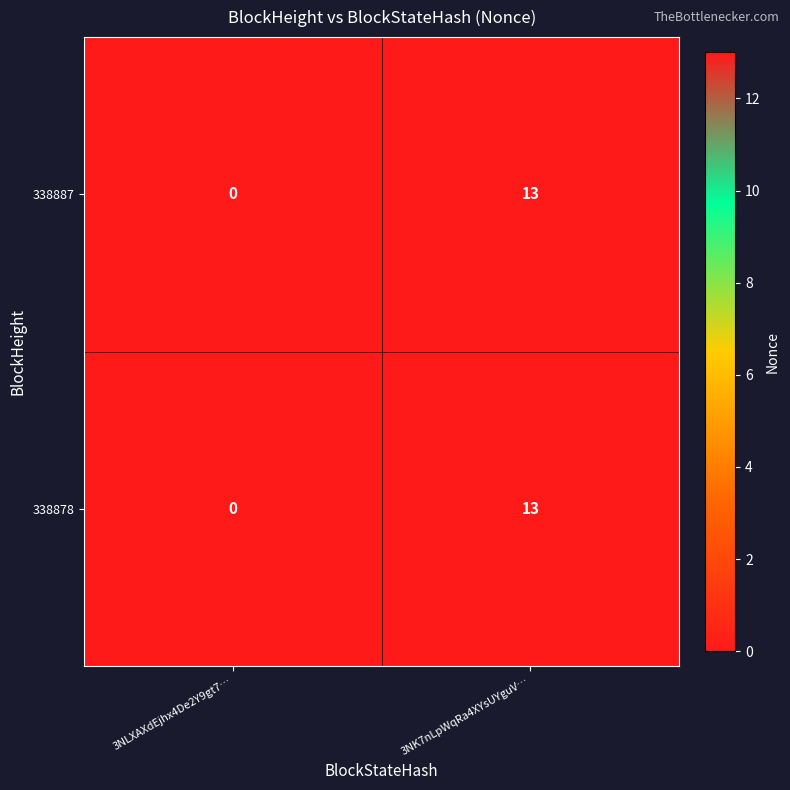

Reading left to right, what are all the values shown in this chart?

338887: 3NLXAXdEjhx4De2Y9gt7…=0	3NK7nLpWqRa4XYsUYguV…=13
338878: 3NLXAXdEjhx4De2Y9gt7…=0	3NK7nLpWqRa4XYsUYguV…=13